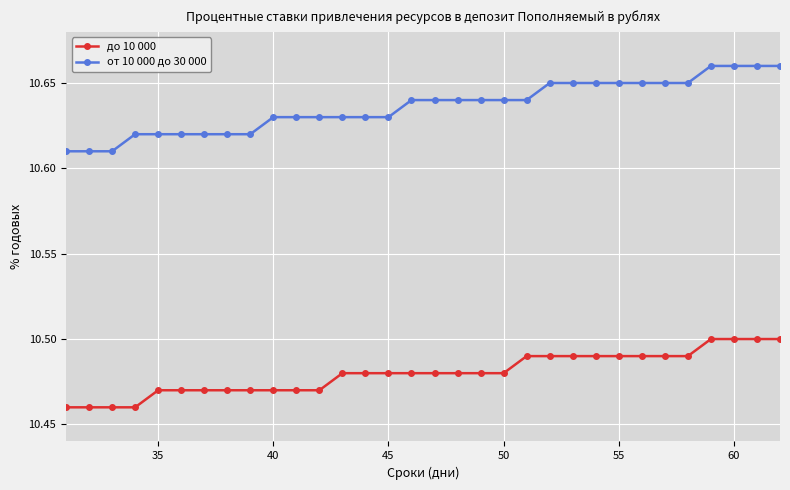

Count the от 10 000 до 30 000 values in the range 10 to 11.

32